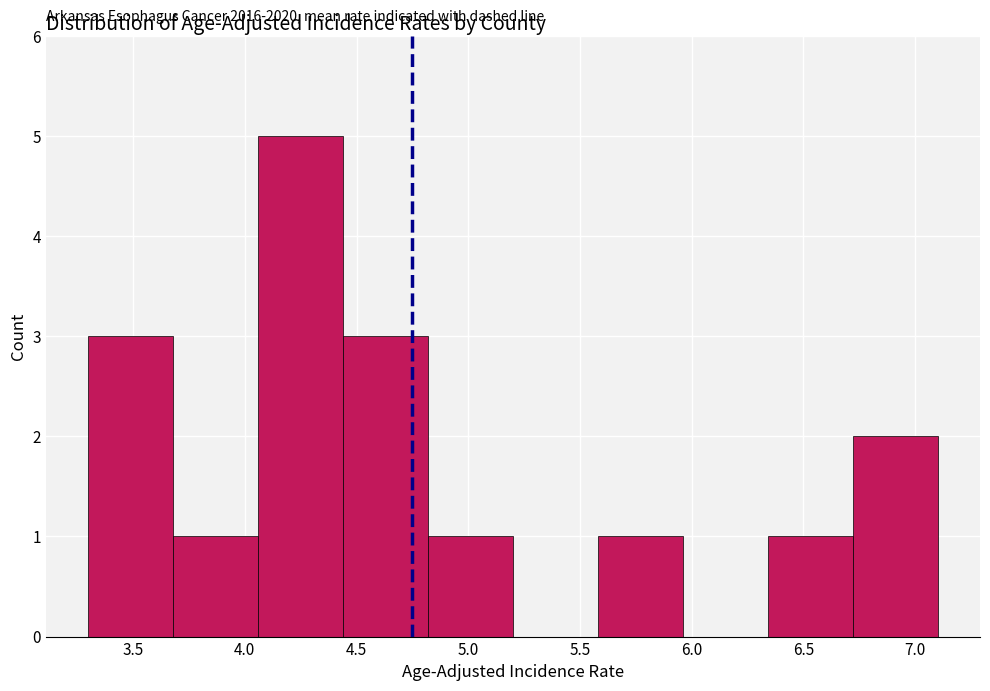

Which range on the x-axis has the tallest bar?

4.06 to 4.44